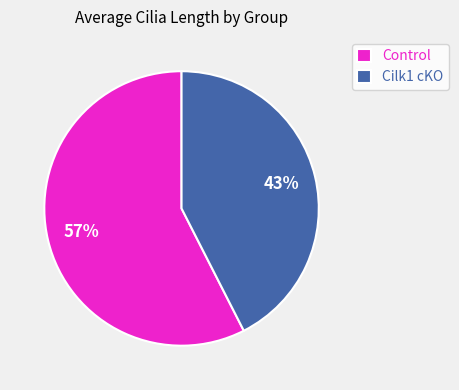

To the nearest percent, what is the average slice percentage?

50%